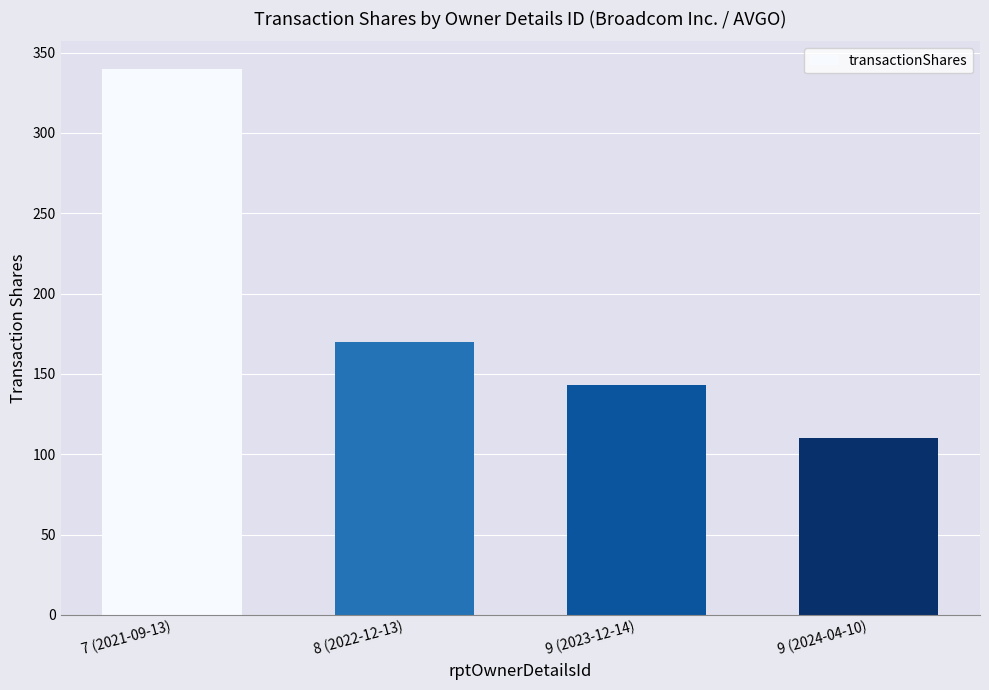

Which has a higher value, 9 (2023-12-14) or 9 (2024-04-10)?

9 (2023-12-14)